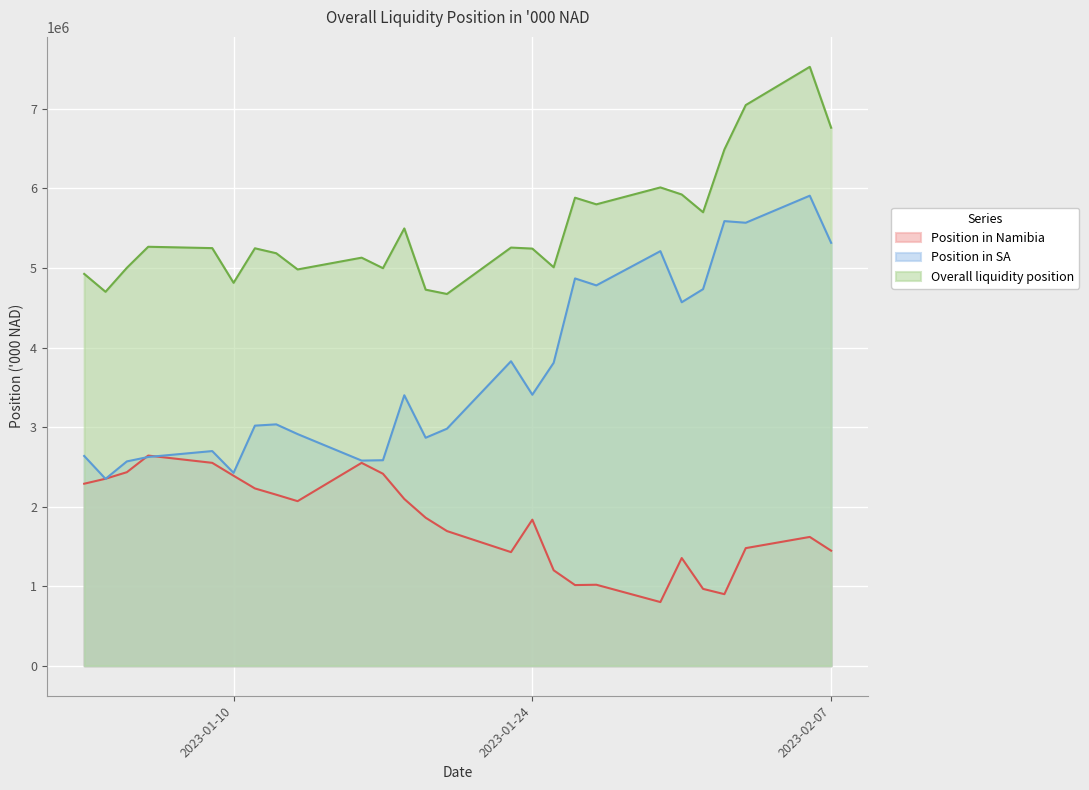

True or false: Overall liquidity position has a value of 5883500.8 at 2023-01-26.

True